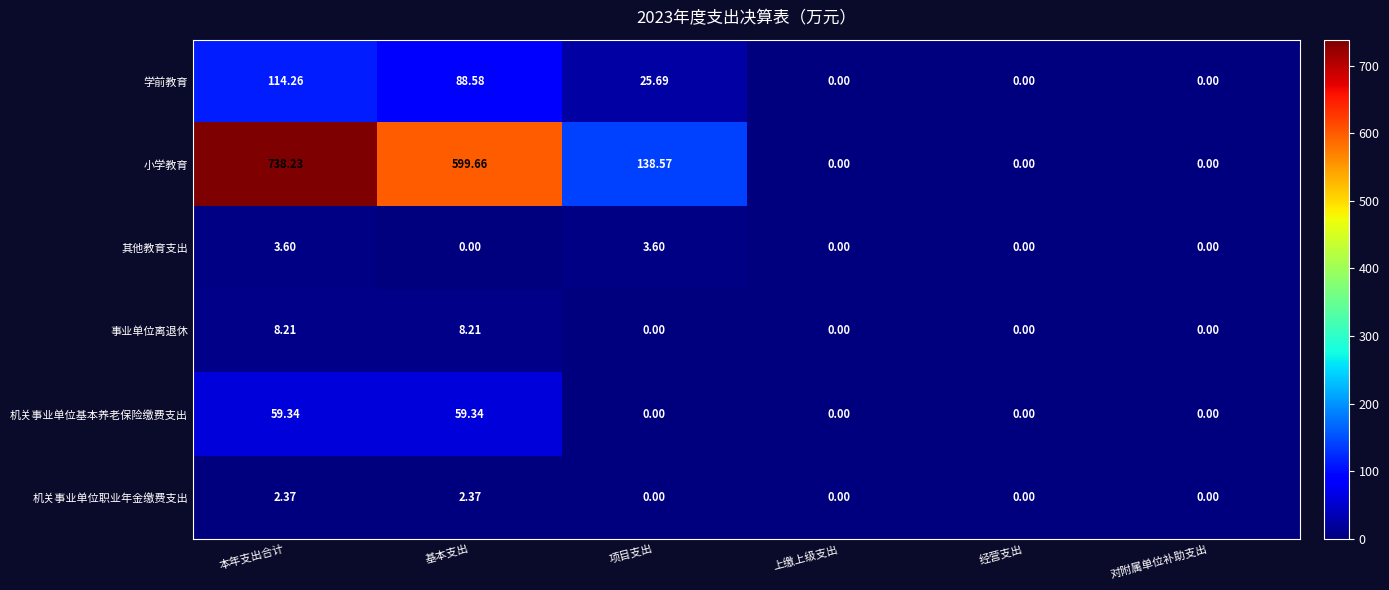

At which category is the sum across all series the highest?

本年支出合计